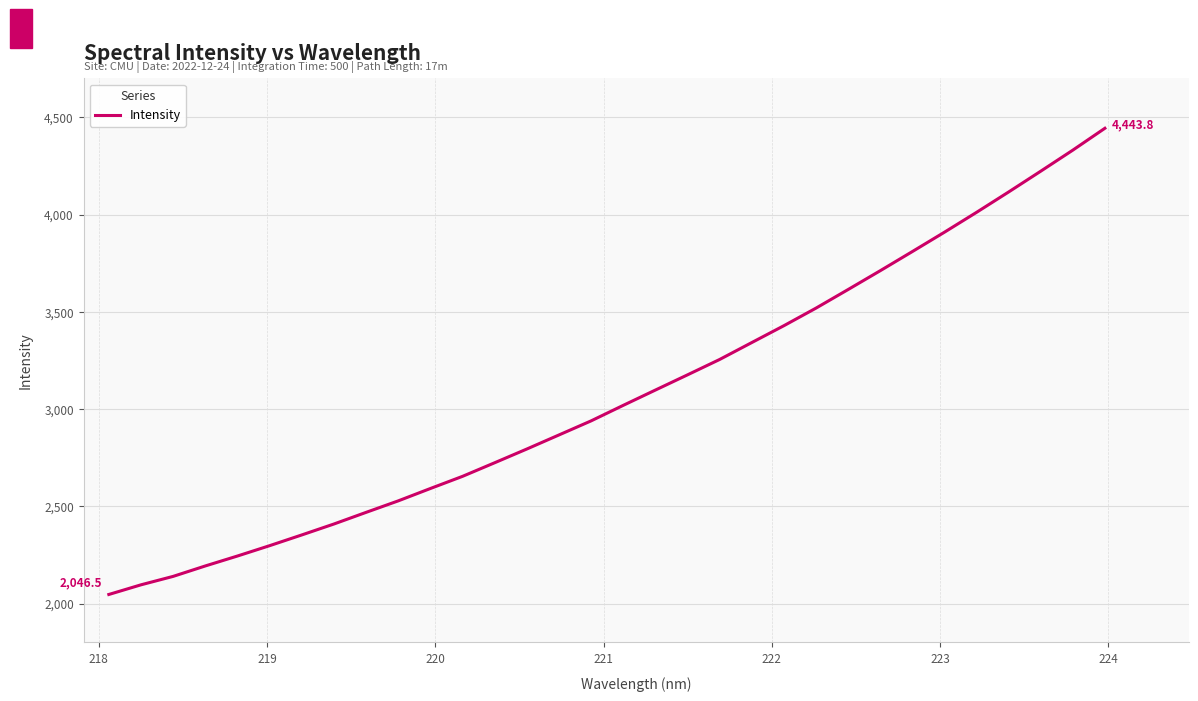

What is the minimum value shown in the chart?

2046.5